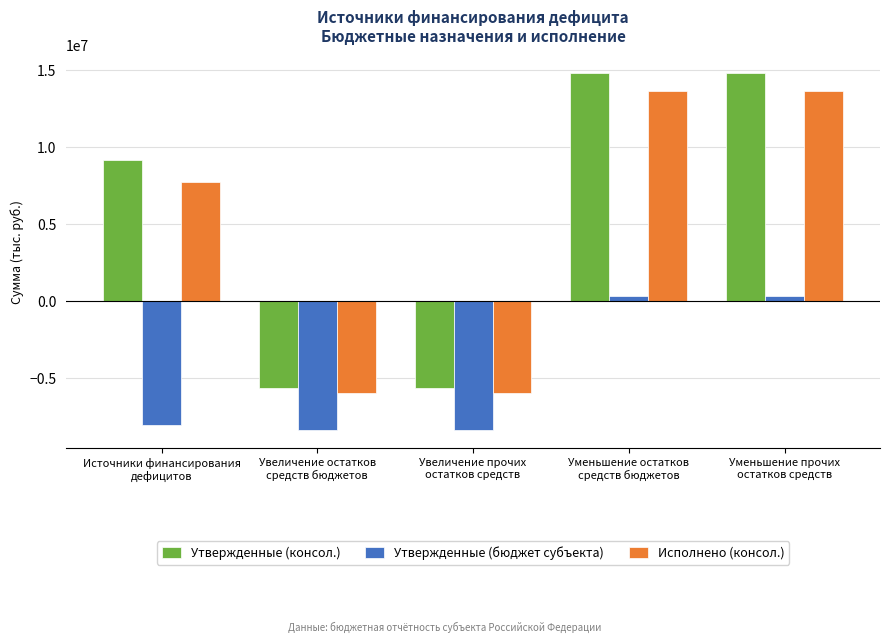

Is it true that Утвержденные (консол.) equals 14808684.8 at Уменьшение остатков
средств бюджетов?

True